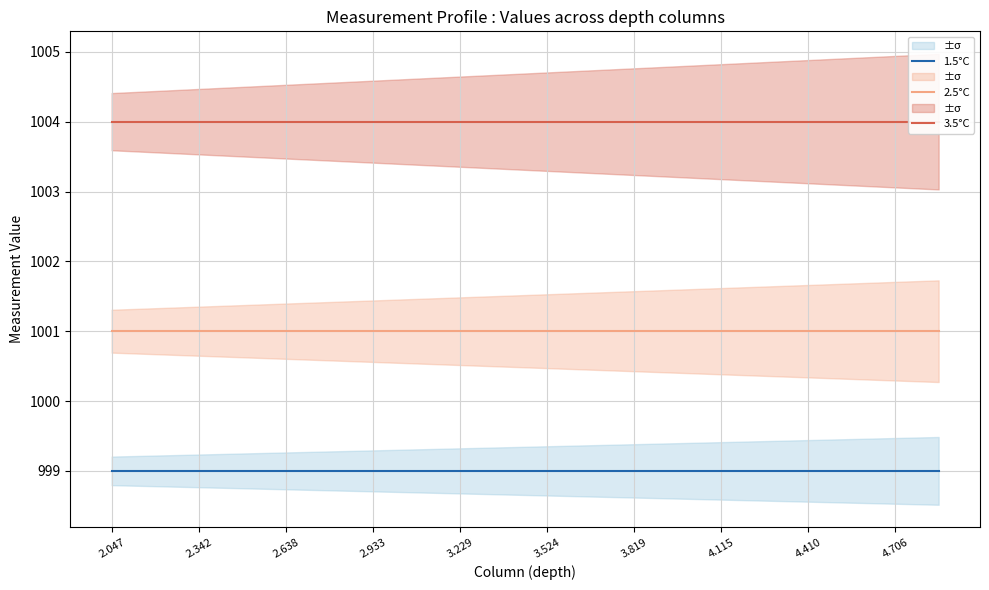

True or false: 2.5°C and 1.5°C cross at least once.

False